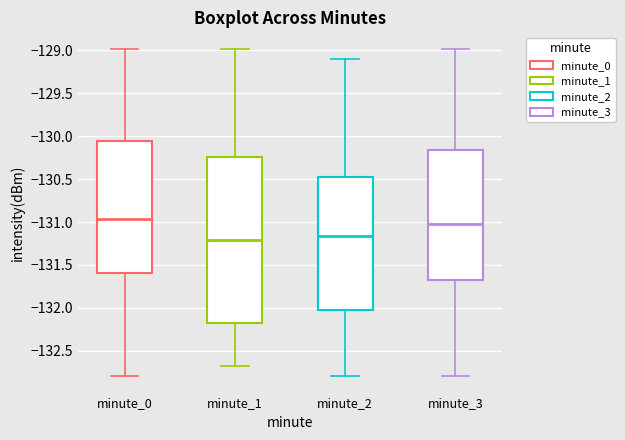

Which box is the tallest, from its lower edge to its upper edge?

minute_1